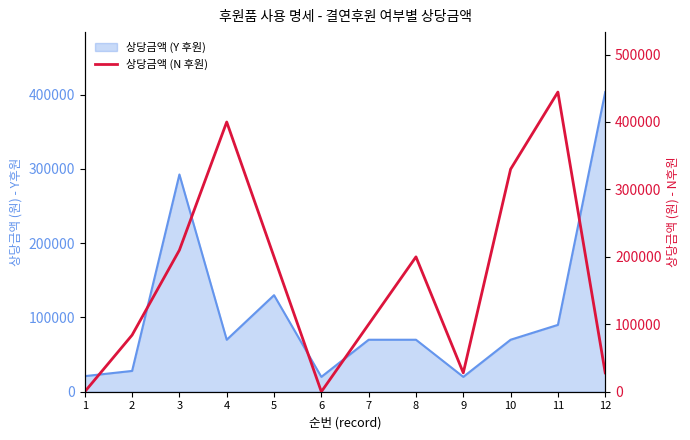

How many points are higher than both their immediate neighbors (excluding endpoints)?

3